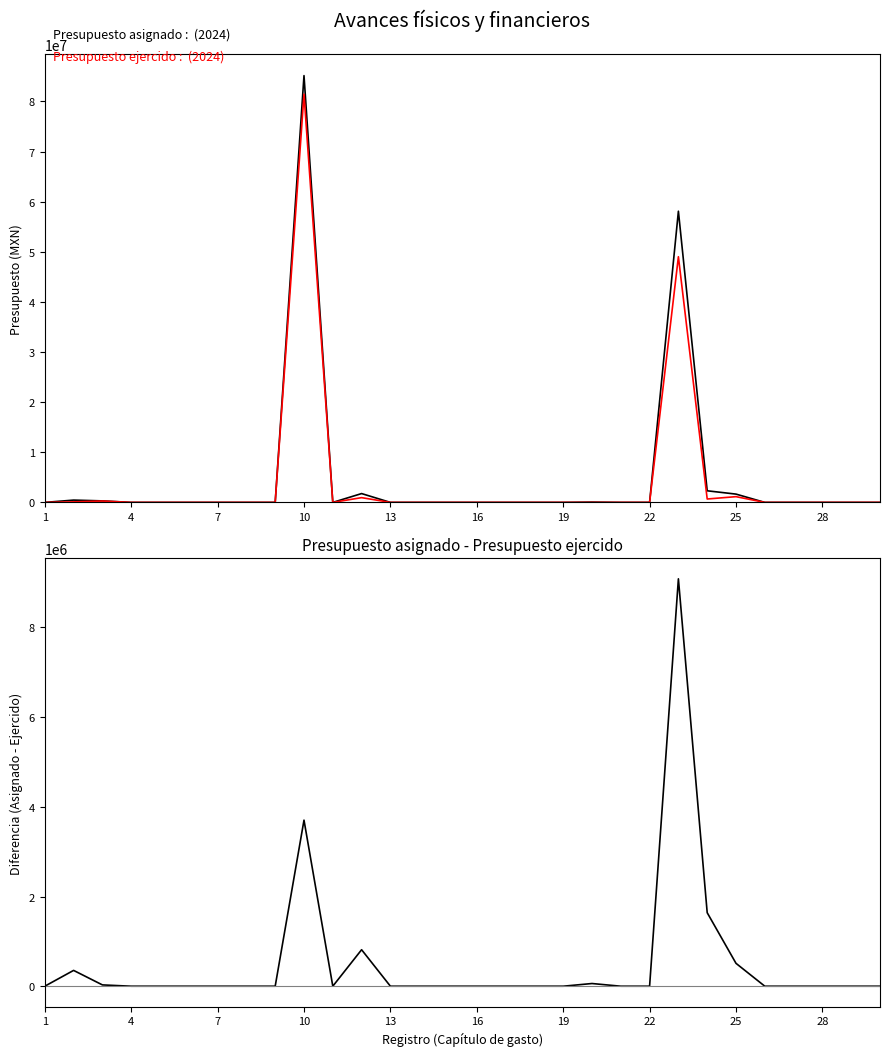

Between 7 and 18, which series saw the biggest shift?

Presupuesto asignado